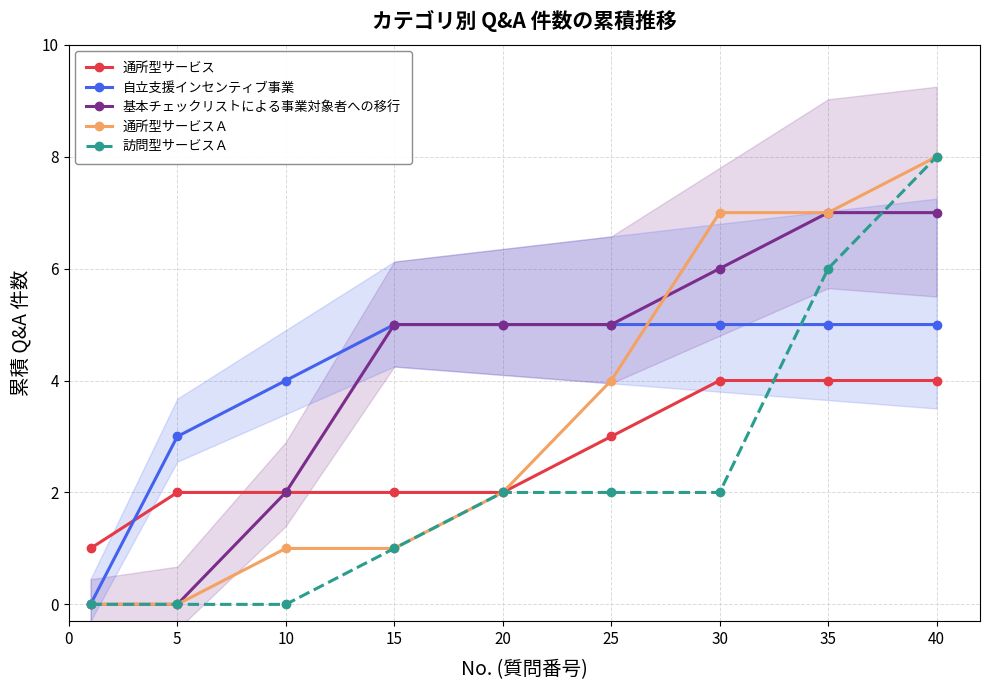

Which label corresponds to the largest value in the chart?

40